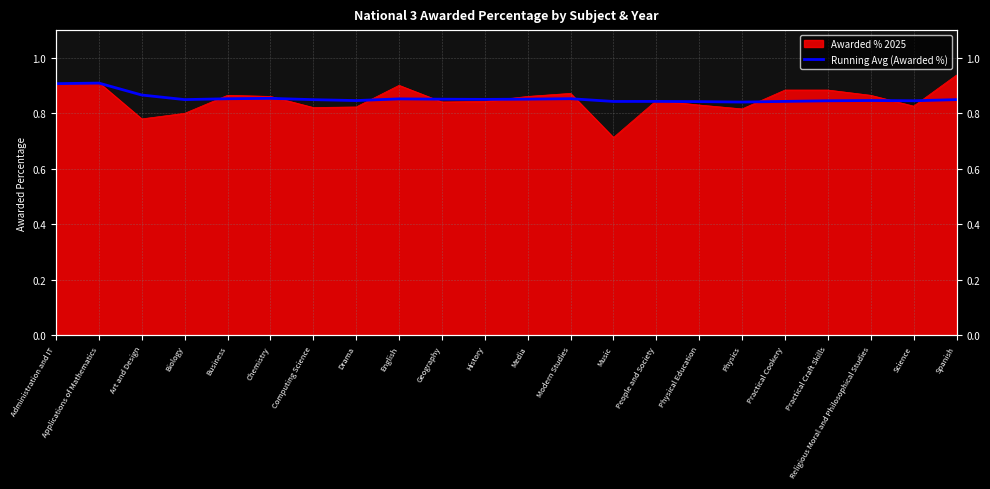

What is the greatest value displayed?

0.9